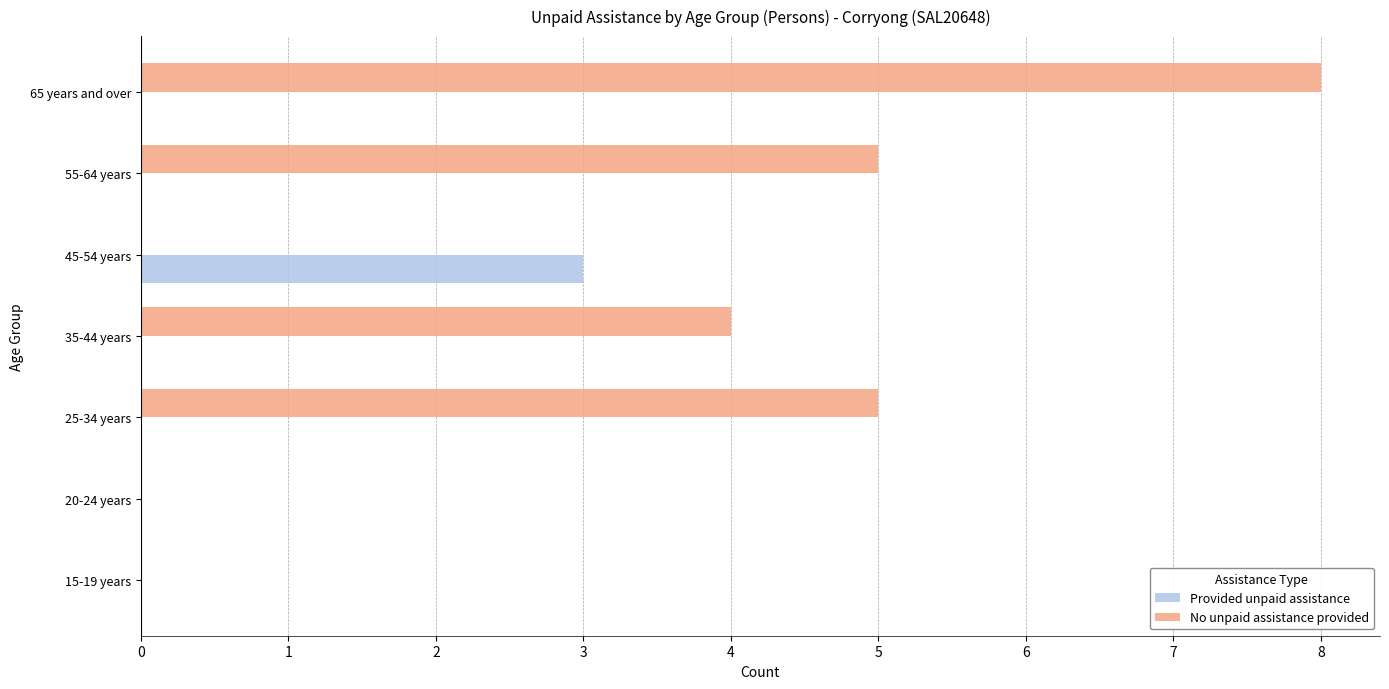

Count the number of categories in the chart.

7